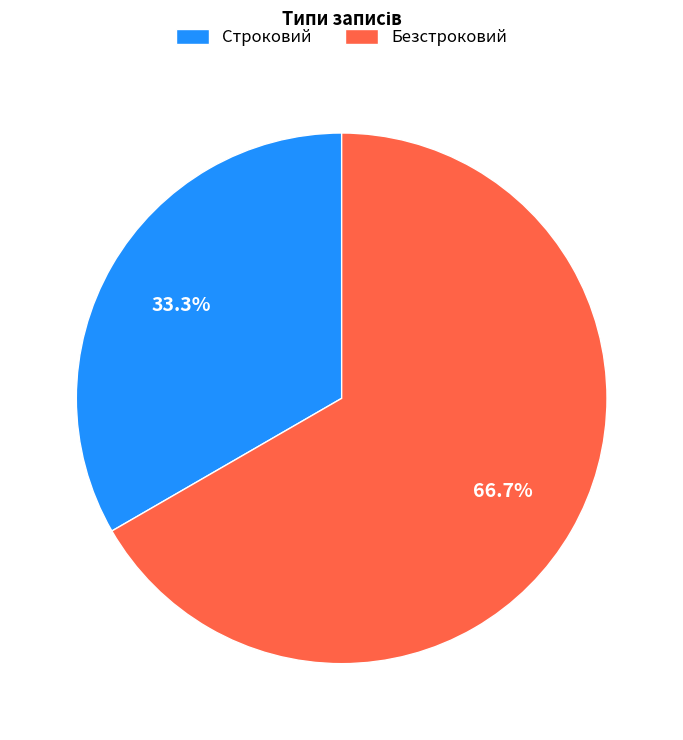

To the nearest percent, what percentage of the pie is Безстроковий?

67%